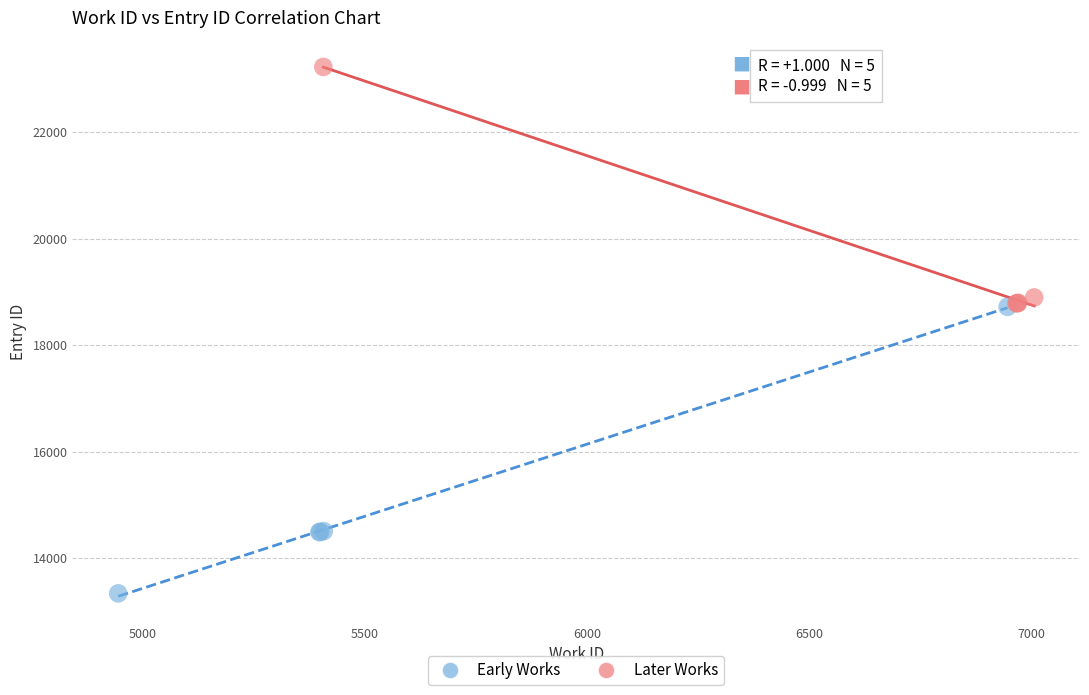

Which series has the widest spread of Y values?

Early Works